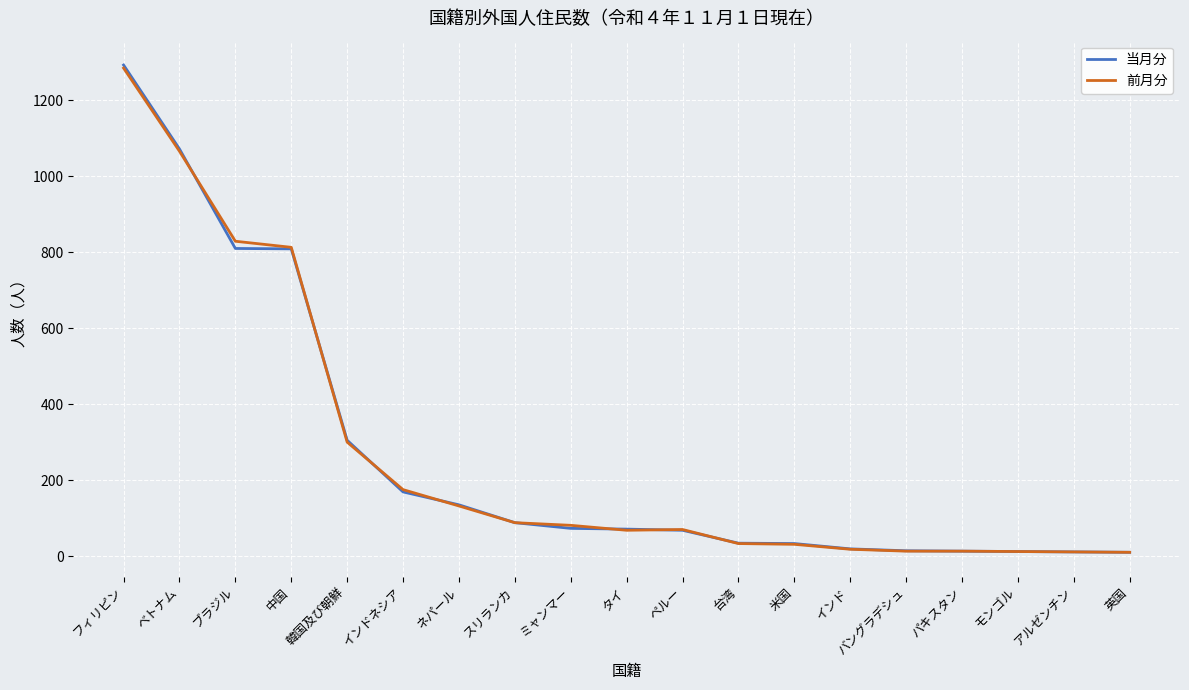

Where do 前月分 and 当月分 first cross each other?

ベトナム and ブラジル